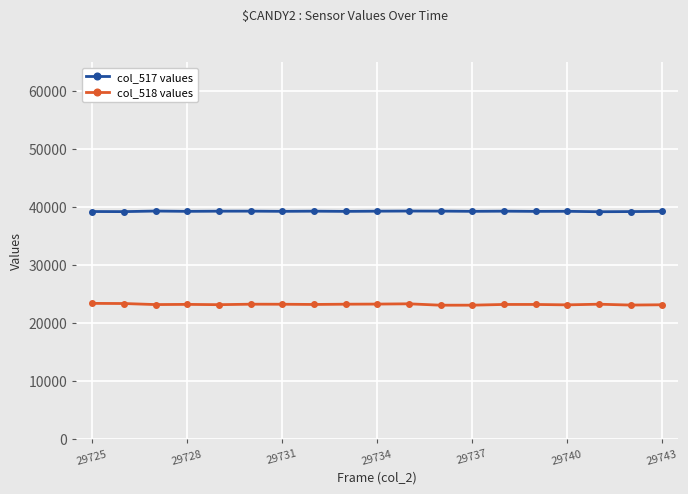

What are all the series names shown in the legend?

col_517 values, col_518 values